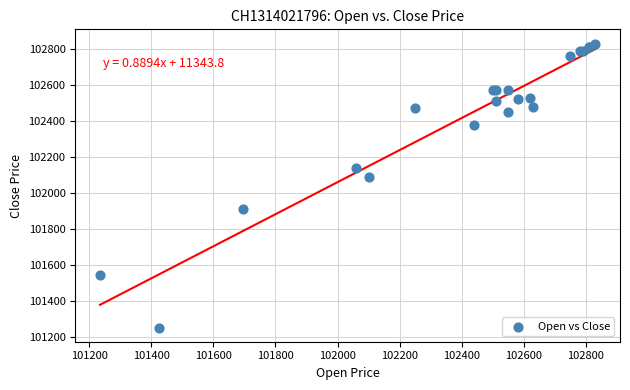

What Y value in the scatter plot is closest to 102042?

102090